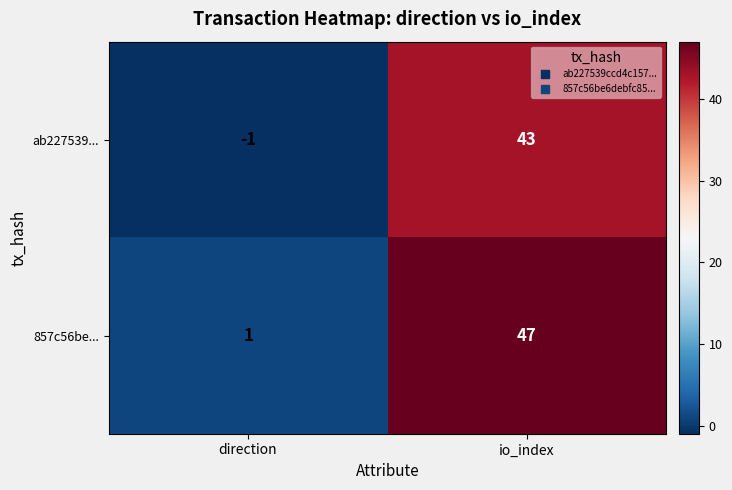

Rank the series by their average value, from lowest to highest.

ab227539..., 857c56be...